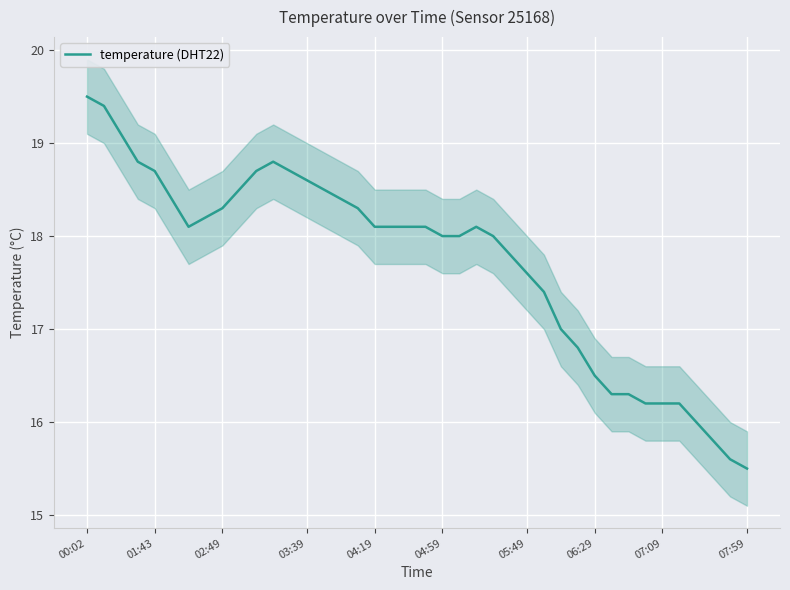

What is the highest value of the temperature (DHT22) series?

19.5